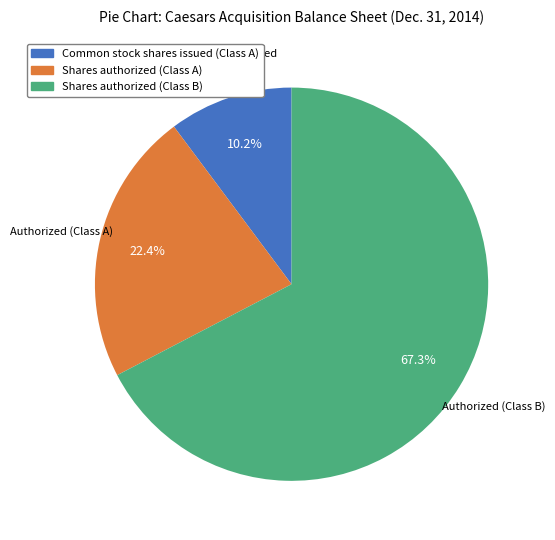

Combined, what portion of the pie is Shares authorized (Class B) and Common stock shares issued (Class A)?

77.6%